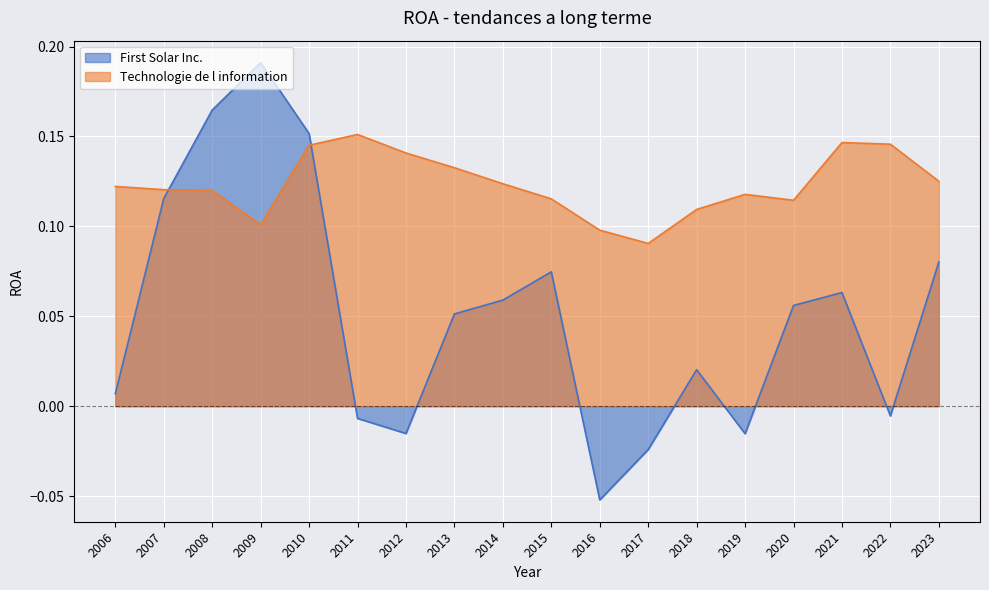

How many lines are shown in the chart?

2